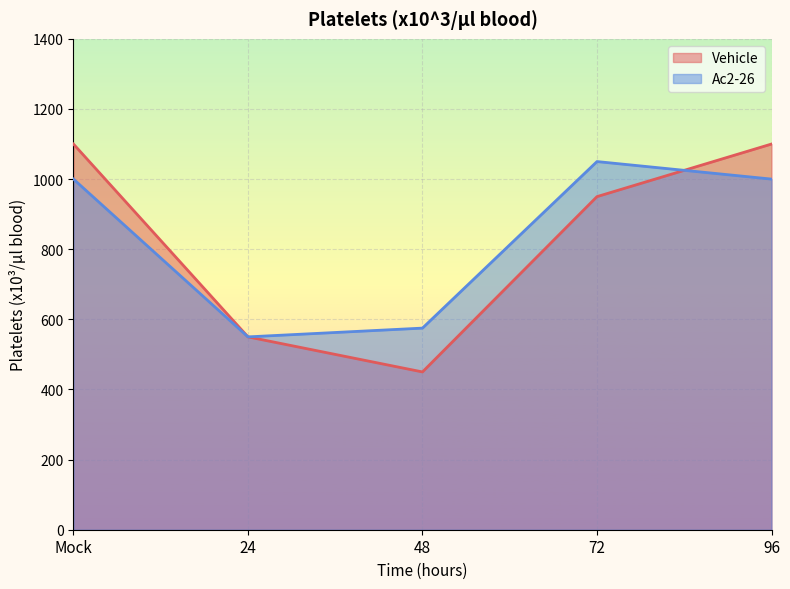

How many values in the Ac2-26 series exceed 1000?

1